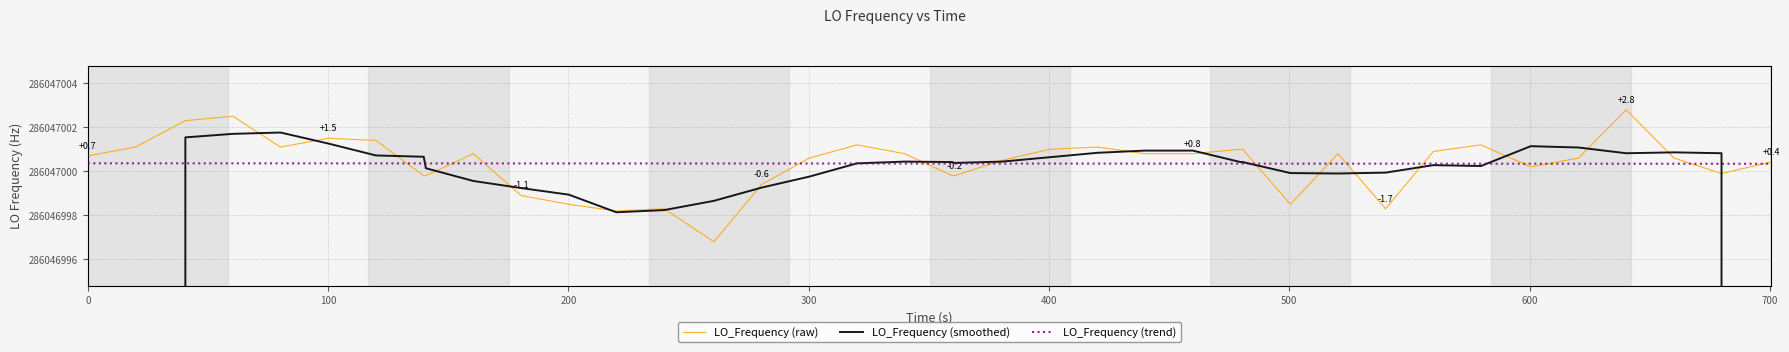

List the series in order of their peak value, lowest first.

LO_Frequency (trend), LO_Frequency (smoothed), LO_Frequency (raw)